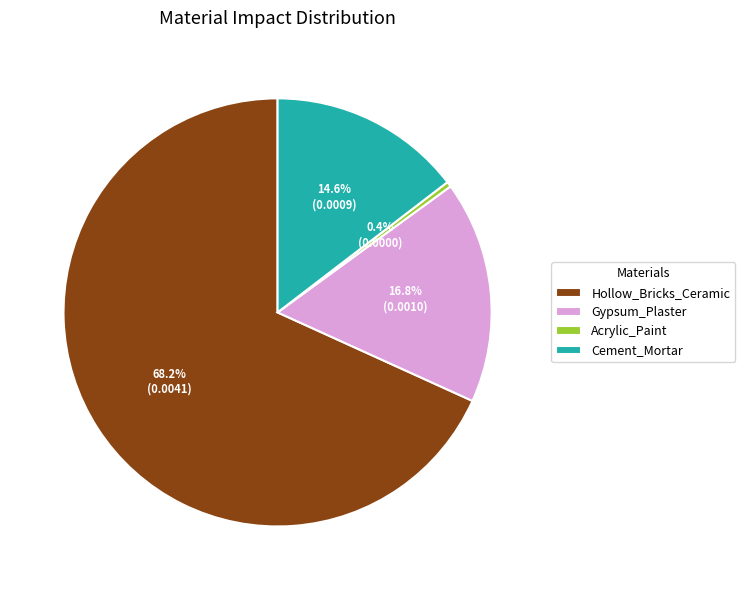

How much of the chart is everything except Hollow_Bricks_Ceramic?

31.8%